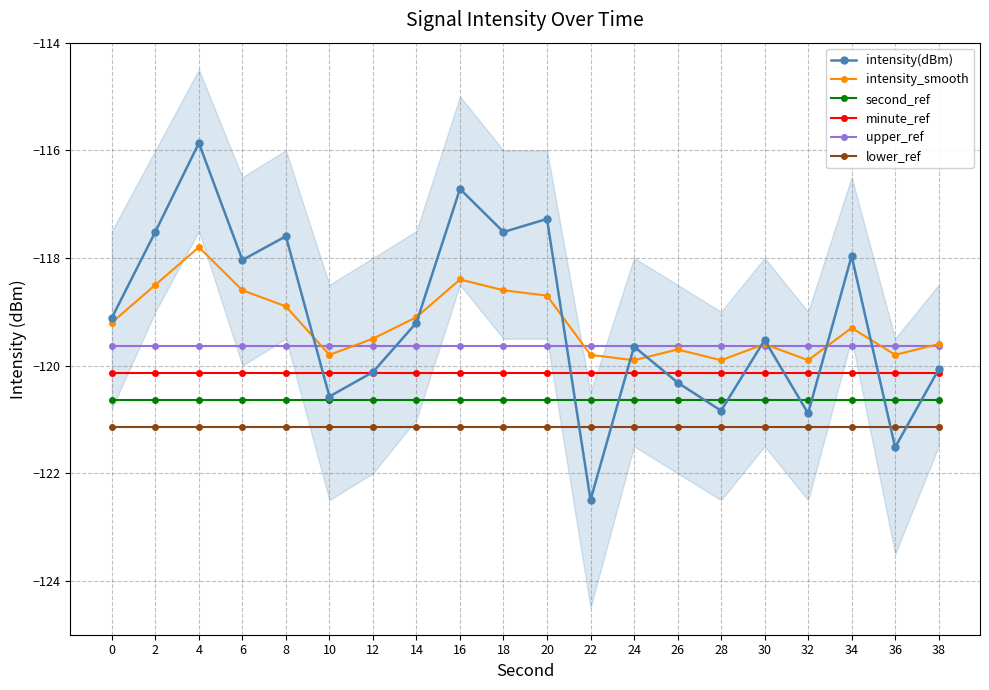

Which has a higher value, 30 or 6?

6